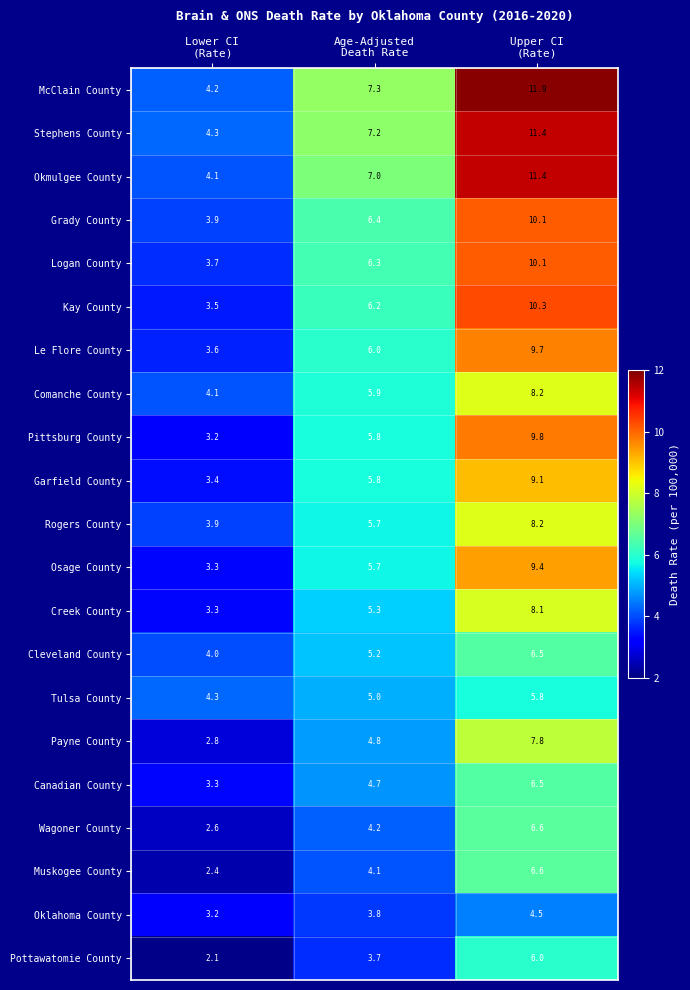

Which series has the largest total across all categories?

McClain County